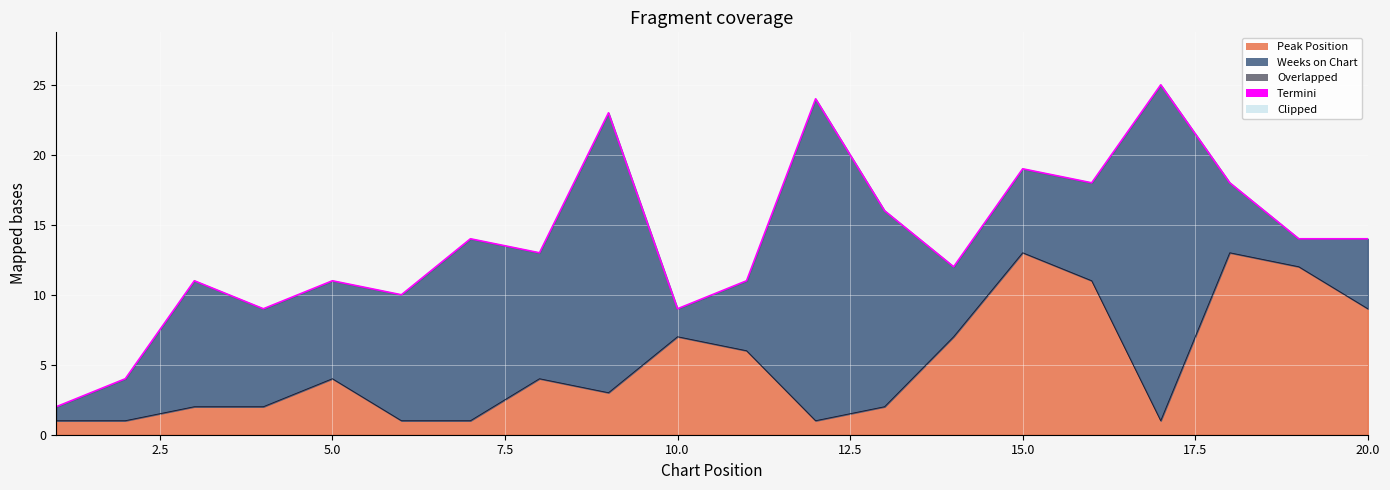

Rank the categories by value from highest to lowest.

15, 18, 19, 16, 20, 10, 14, 11, 5, 8, 9, 3, 4, 13, 1, 2, 6, 7, 12, 17